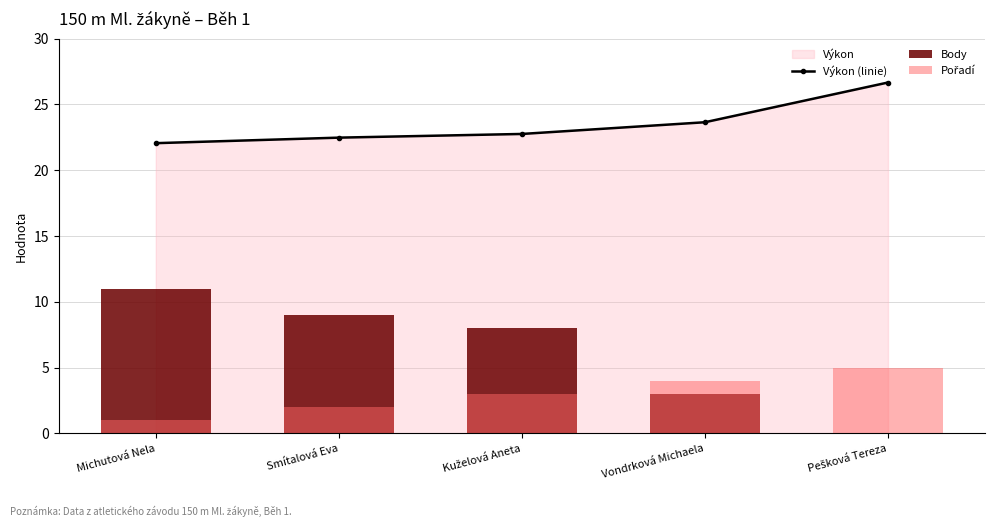

At Kuželová Aneta, list the series in order from largest to smallest.

Výkon (linie), Body, Pořadí